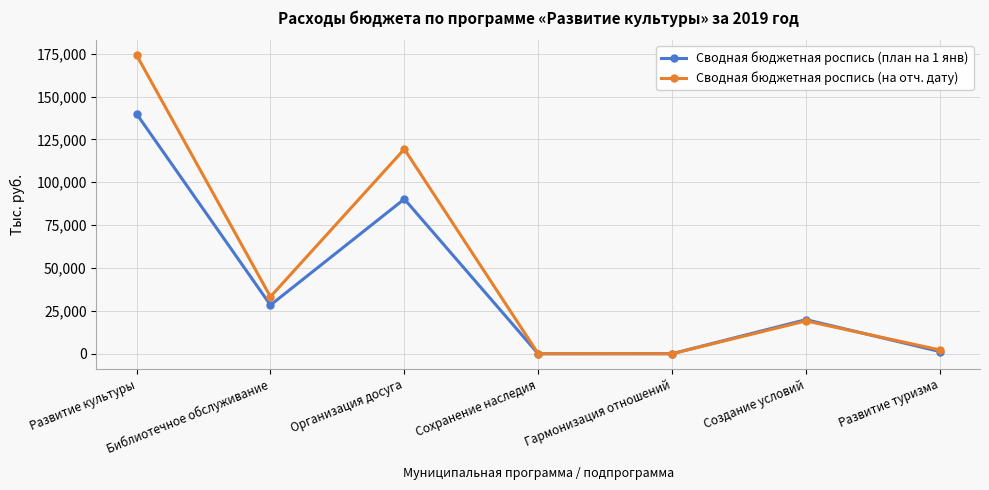

At how many categories does at least one series exceed 70035?

2